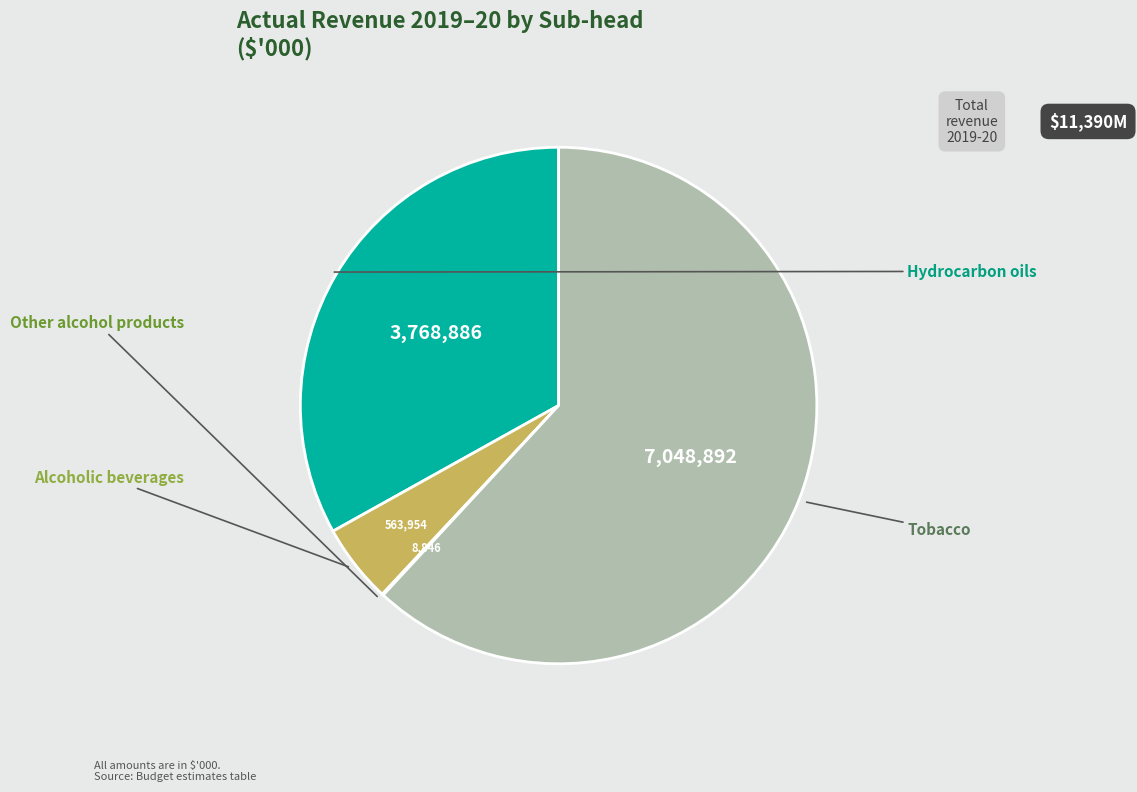

Count the number of slices in the pie.

4